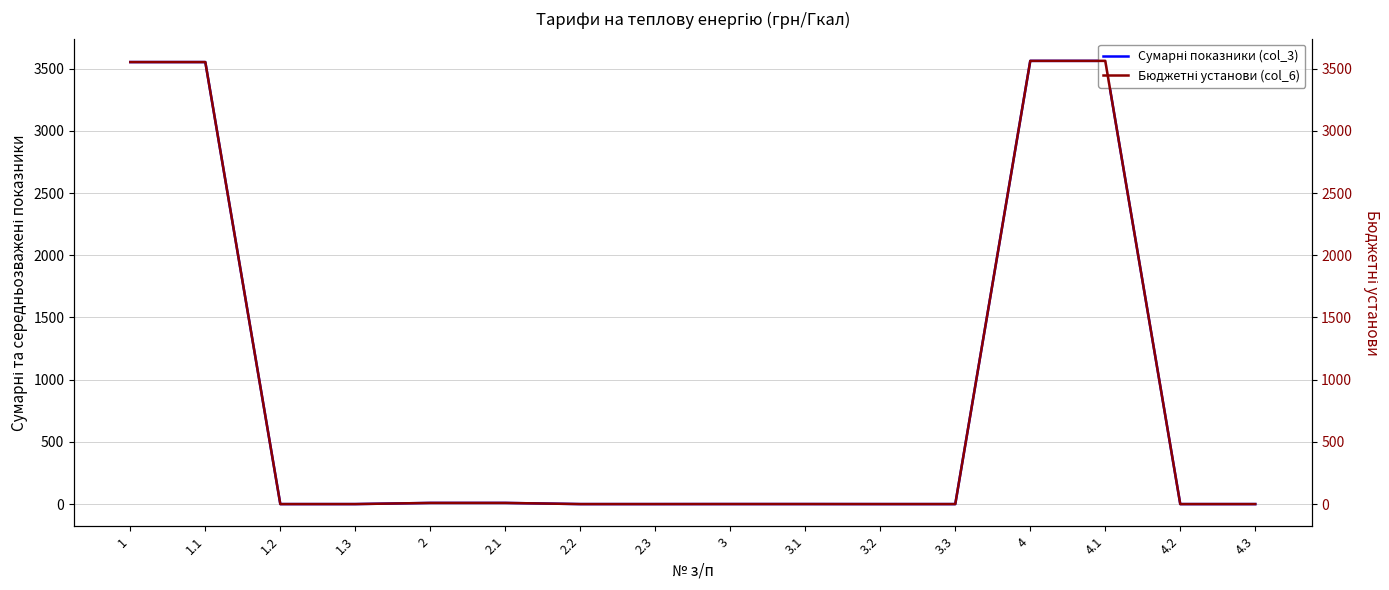

How many categories are shown in the chart?

16